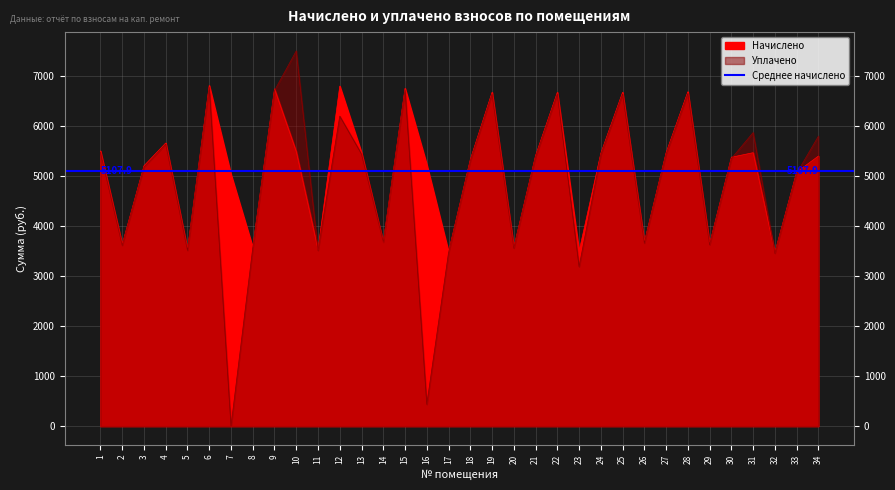

Reading left to right, transcribe all the data shown in this chart.

Начислено: 5500.4	3632.8	5204.3	5659.8	3530.3	6810.0	5033.5	3575.9	6741.7	5489.0	3530.3	6798.6	5466.2	3678.4	6753.1	5227.1	3484.7	5329.6	6673.3	3575.9	5409.4	6673.3	3496.1	5454.8	6673.3	3678.4	5466.2	6684.7	3644.2	5375.2	5466.2	3473.4	5079.0	5398.0
Уплачено: 5473.9	3615.2	5179.1	5639.2	3513.2	6777.1	0.0	3558.6	6709.2	7501.6	3513.2	6196.9	5439.8	3678.4	6720.5	435.6	3467.8	5303.8	6641.1	3558.6	5383.2	6641.1	3187.9	5428.2	6641.1	3660.6	5439.8	6652.2	3626.6	5349.2	5869.0	3456.6	5054.5	5795.6